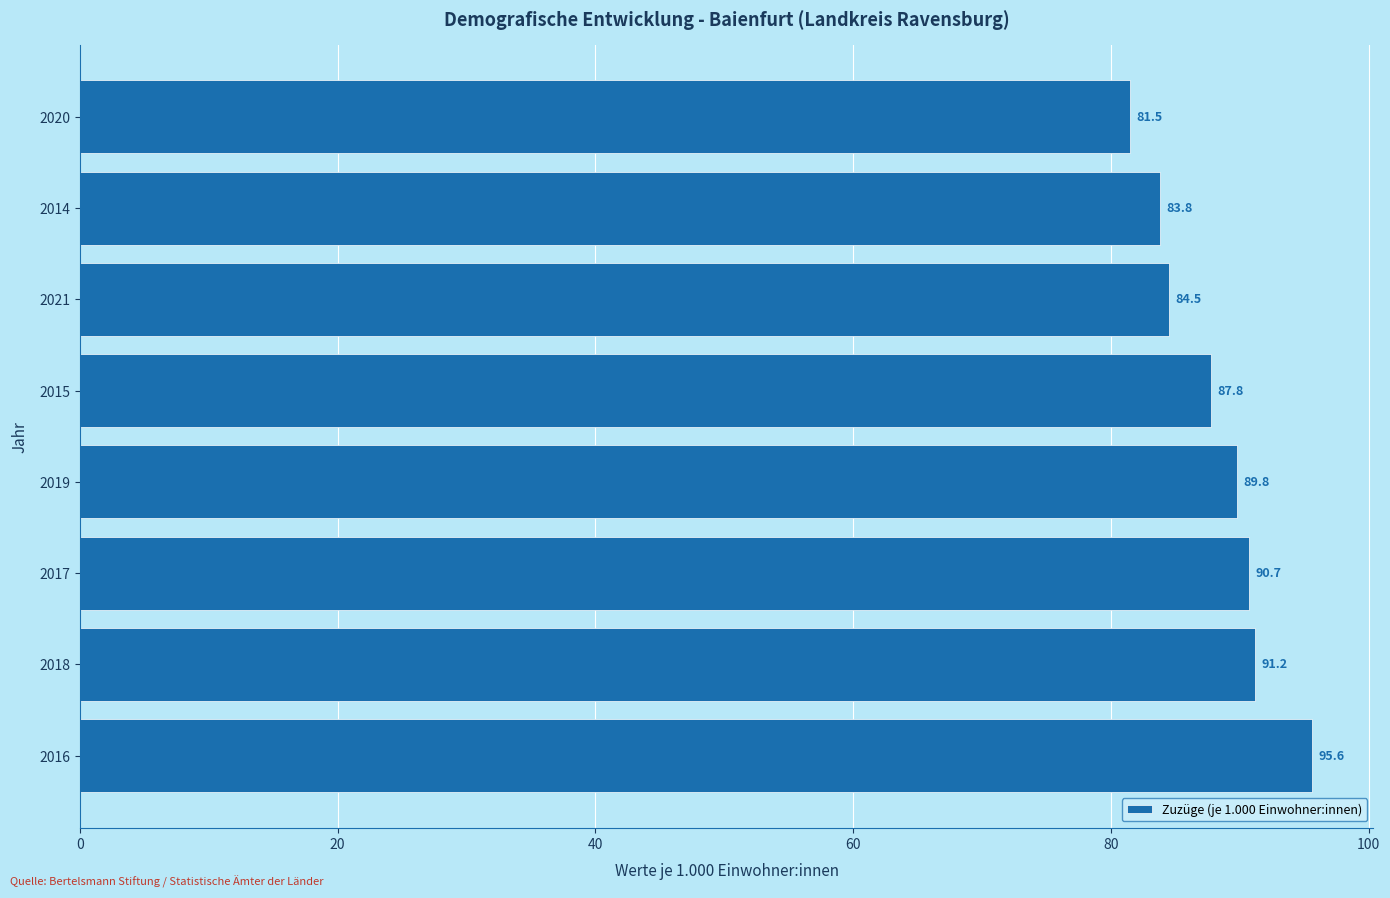

Read the value at 2015.

87.8